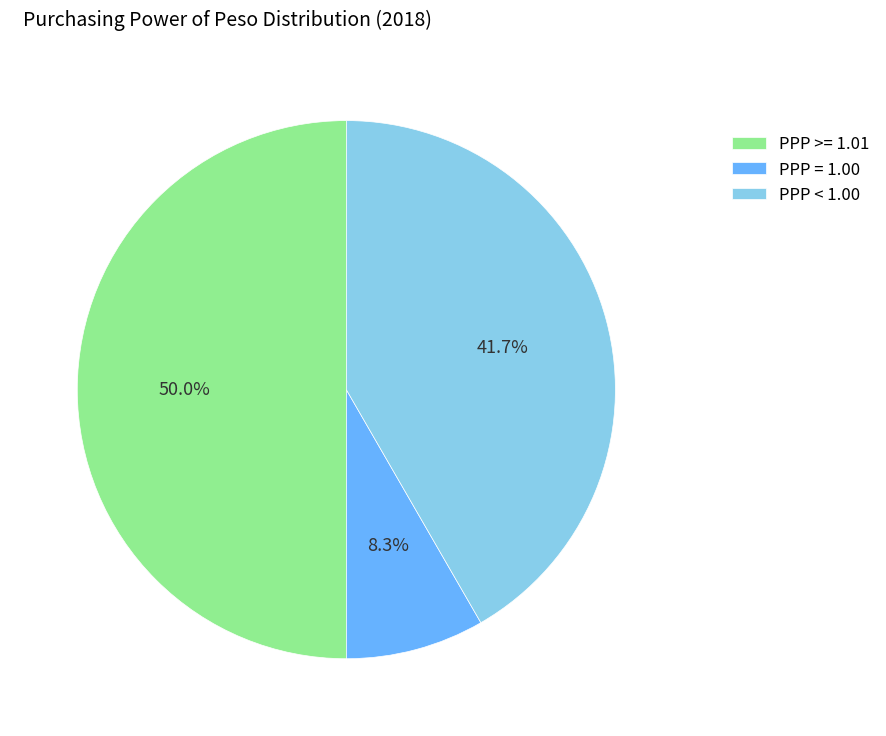

To the nearest percent, what is the average slice percentage?

33%